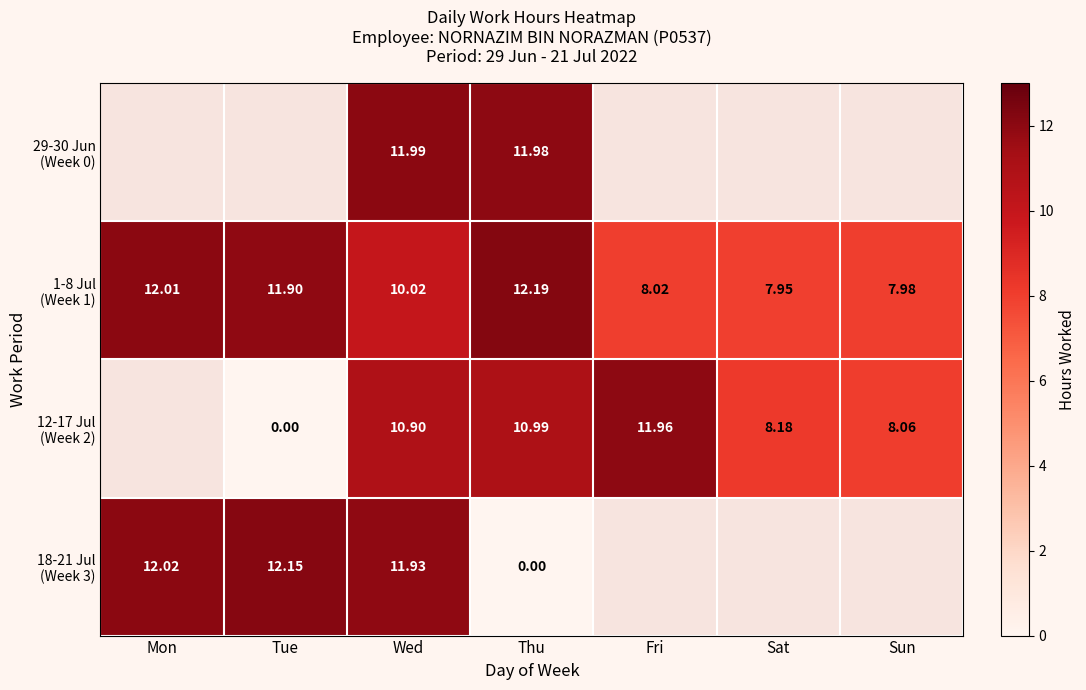

Is the value of 18-21 Jul (Week 3) at Sat greater than the value of 12-17 Jul (Week 2) at Mon?

No